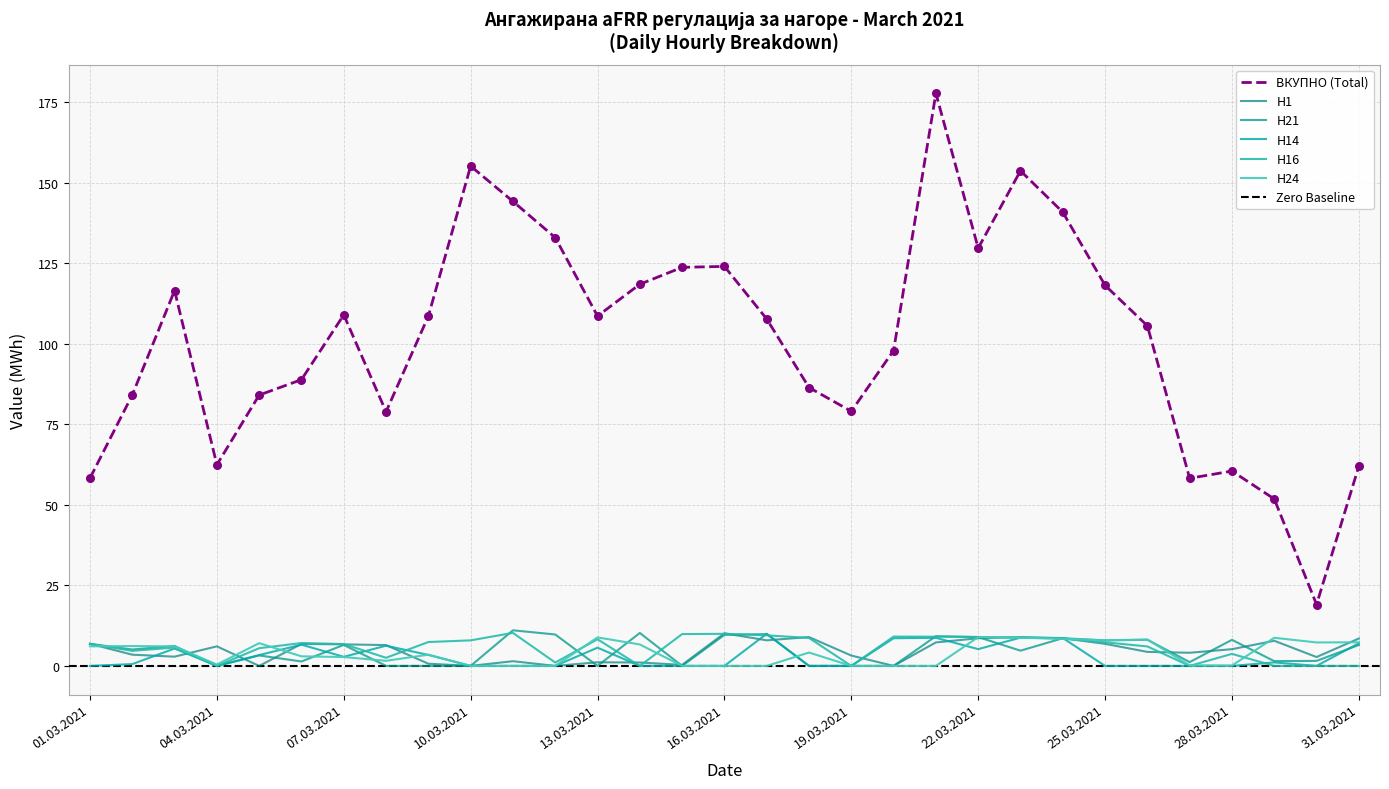

At which category is the sum across all series the highest?

21.03.2021